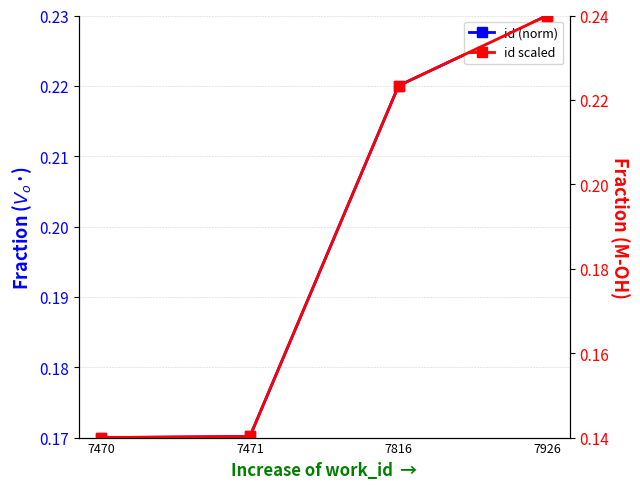

What is the total value across all series at 7816?

0.4